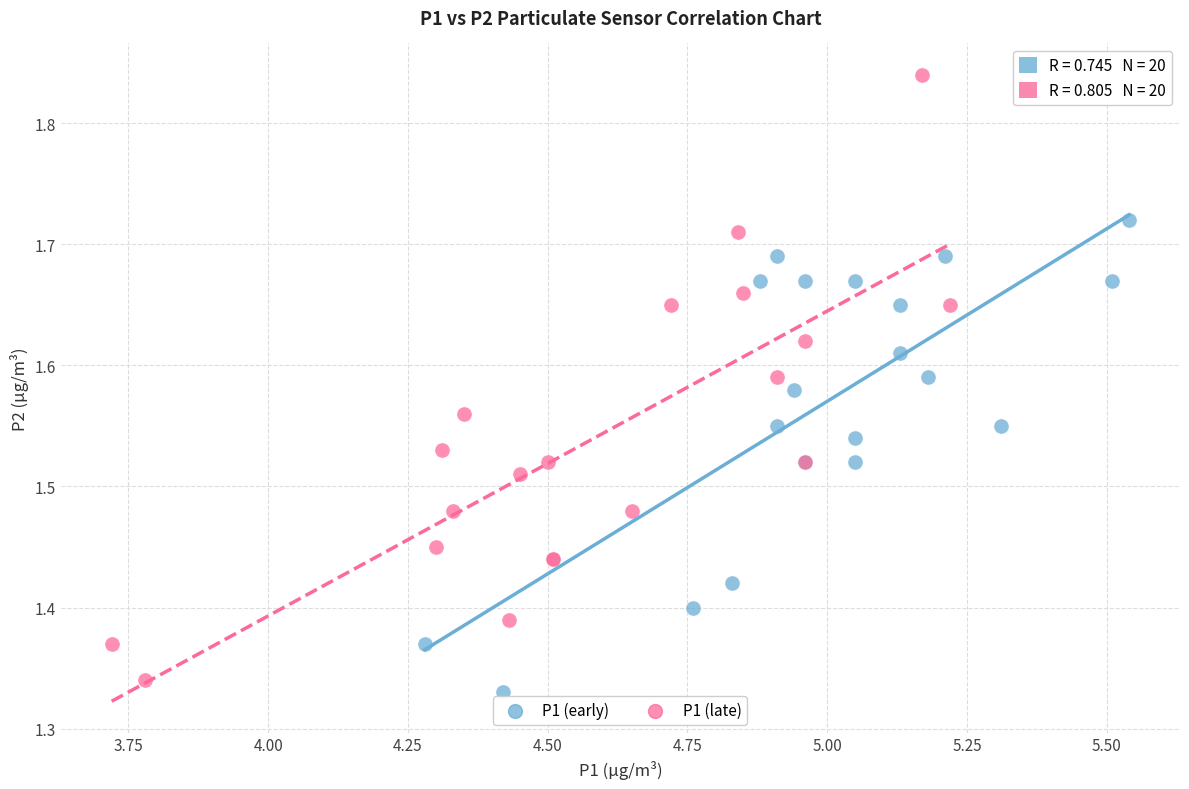

Which series contains the lowest Y value?

P1 (early)